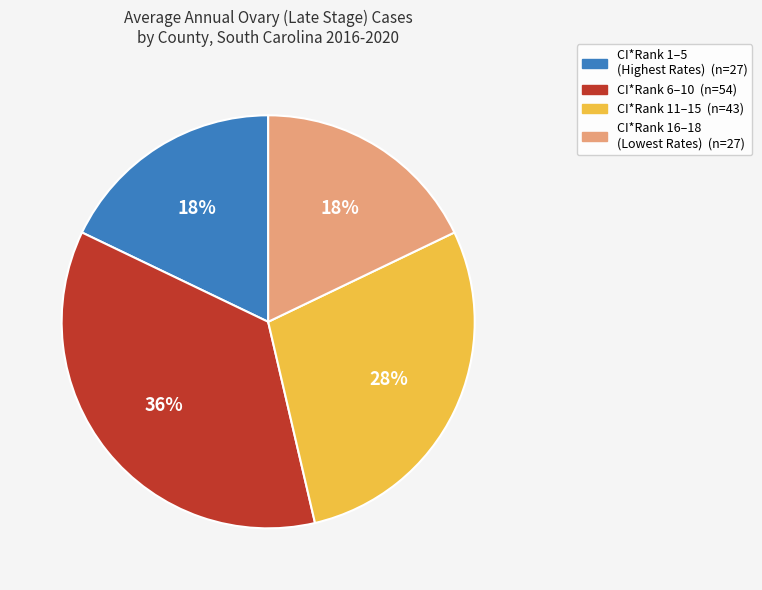

To the nearest percent, what is the average slice percentage?

25%